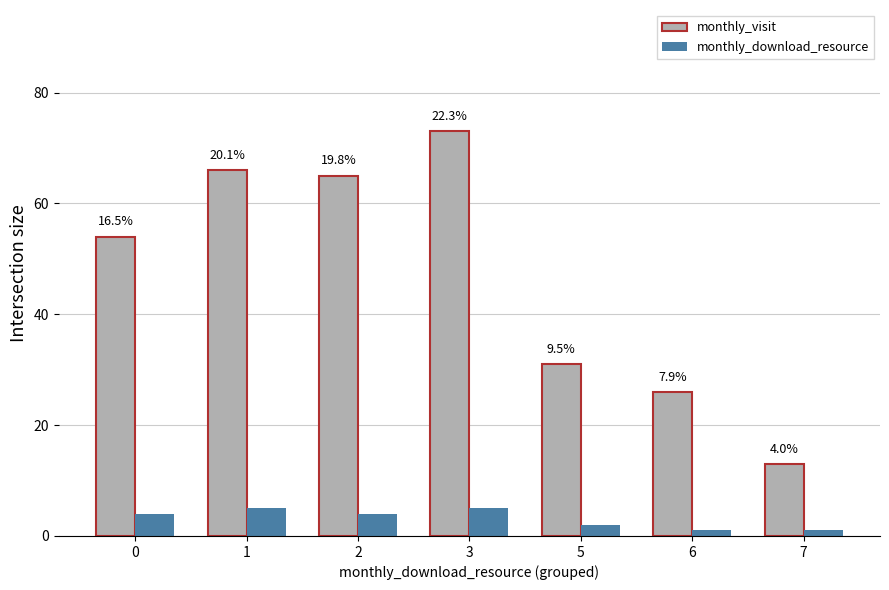

At 7, list the series in order from largest to smallest.

monthly_visit, monthly_download_resource